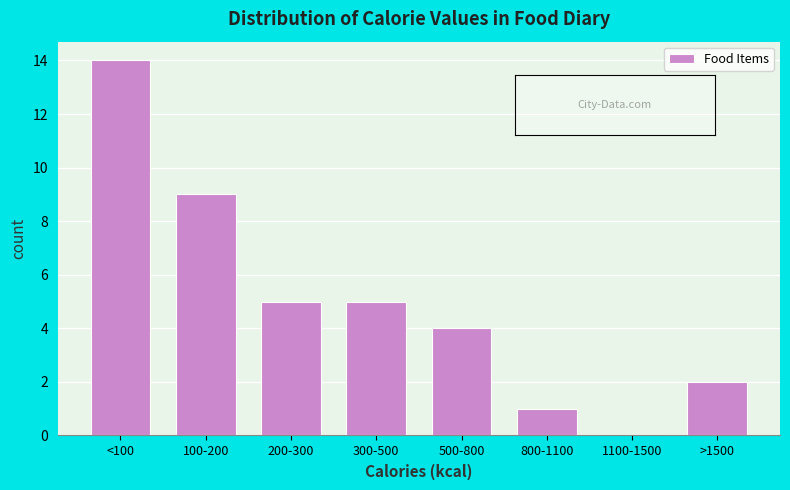

Reading left to right, transcribe all the data shown in this chart.

<100=14	100-200=9	200-300=5	300-500=5	500-800=4	800-1100=1	1100-1500=0	>1500=2